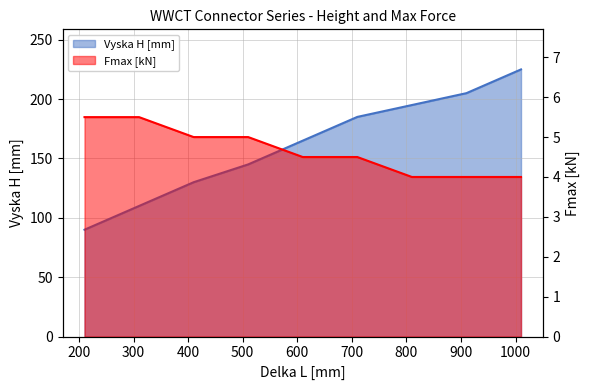

The value of Fmax [kN] at 510 is 8.7. True or false?

False